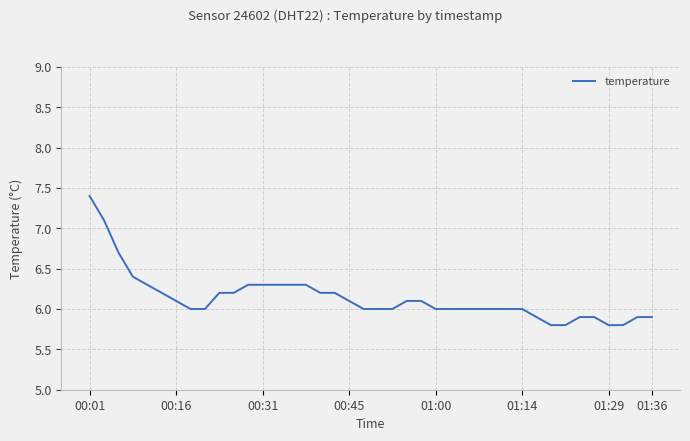

What is the greatest value displayed?

7.4